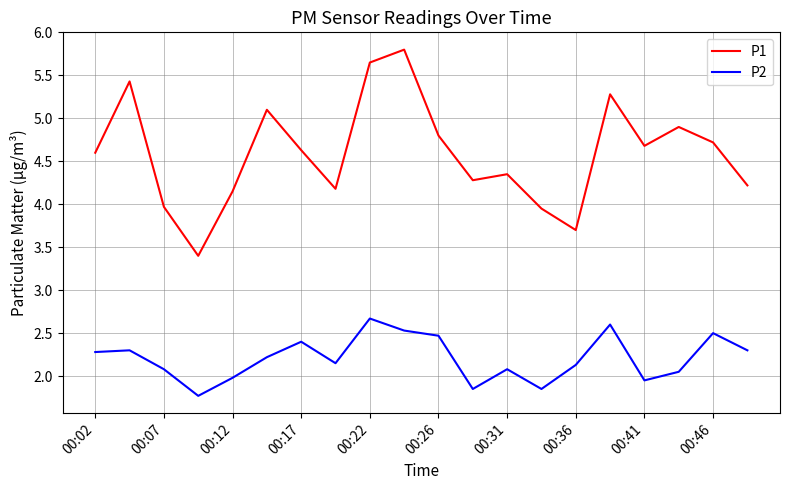

True or false: P2 and P1 intersect in this chart.

False